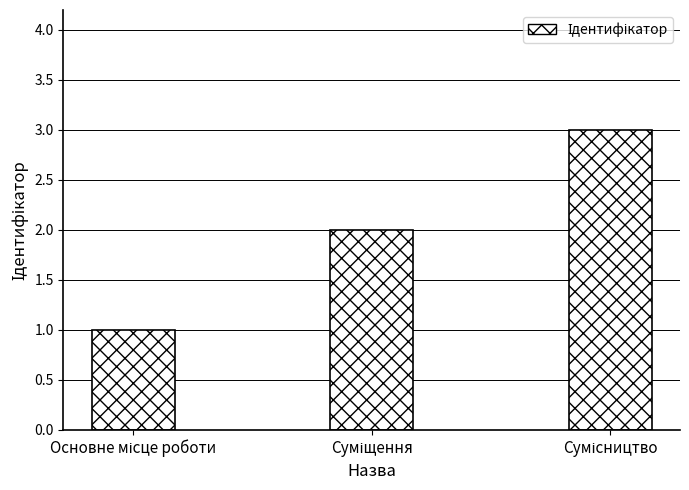

What is the maximum value shown in the chart?

3